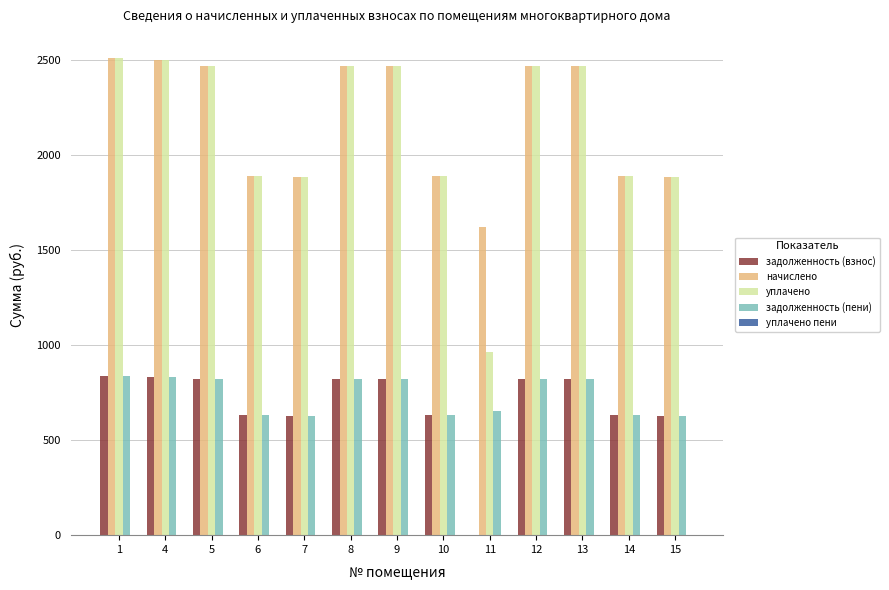

The value of задолженность (пени) at 14 is 629.7. True or false?

True